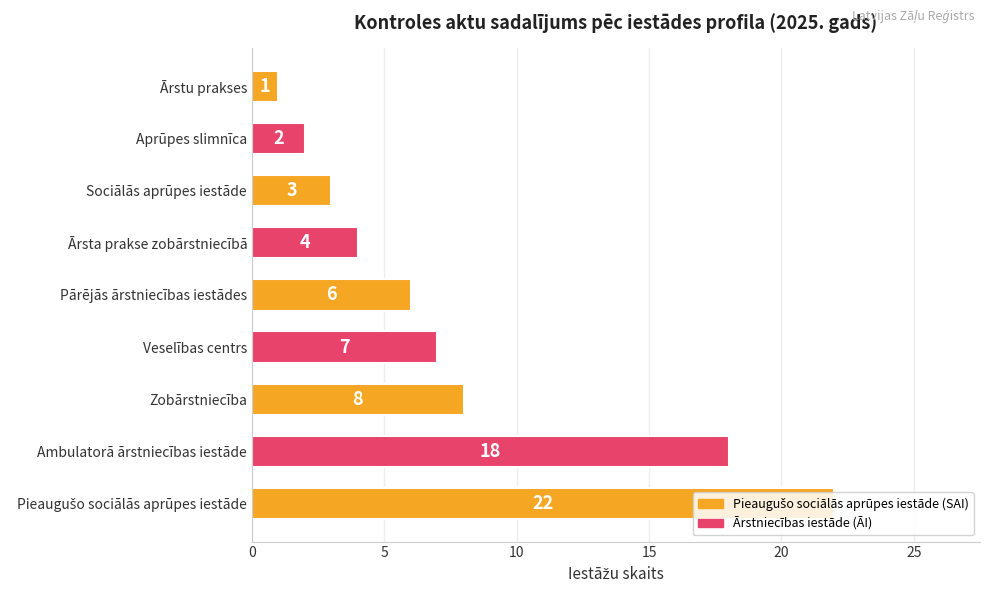

What is the change in value from Ambulatorā ārstniecības iestāde to Pārējās ārstniecības iestādes?

-12